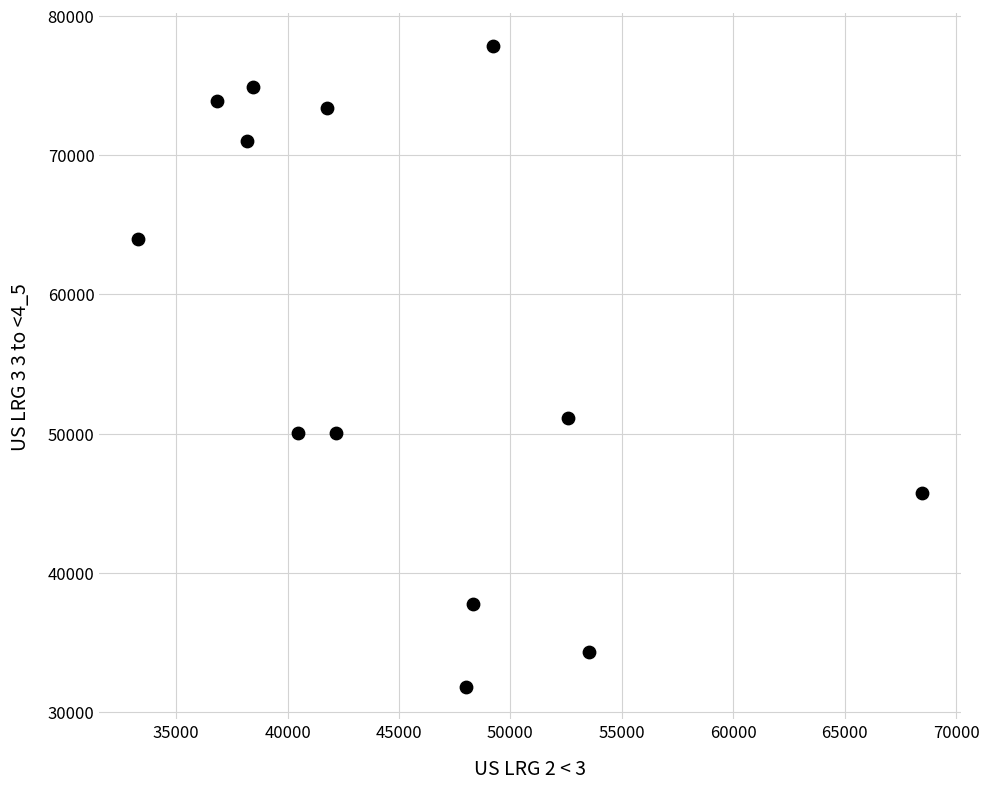

What Y value in the scatter plot is closest to 54816?

51120